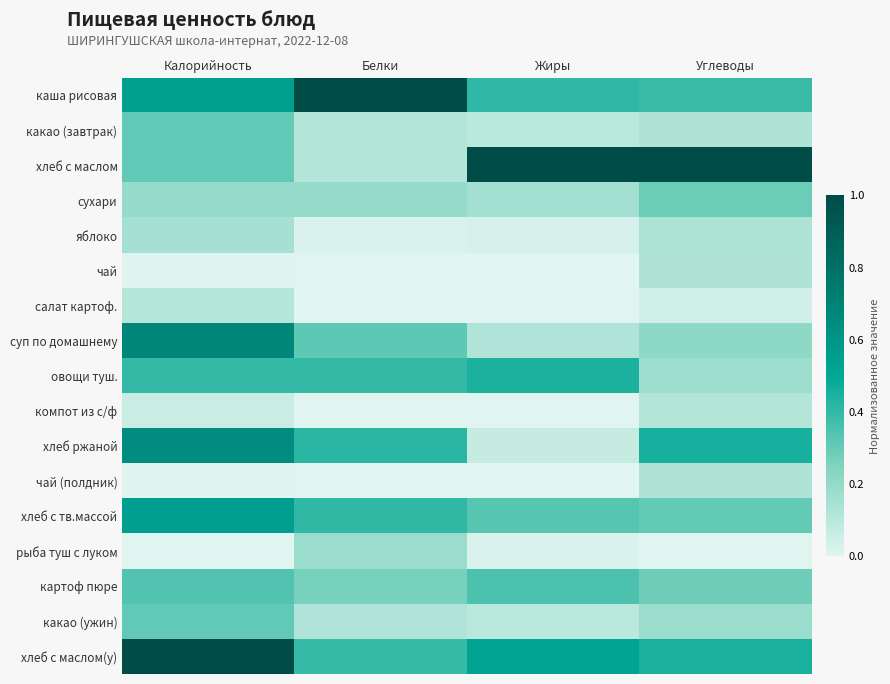

Reading right to left, what are all the values shown in this chart?

каша рисовая: Углеводы=0.4	Жиры=0.4	Белки=1.0	Калорийность=0.5
какао (завтрак): Углеводы=0.1	Жиры=0.1	Белки=0.1	Калорийность=0.3
хлеб с маслом: Углеводы=1.0	Жиры=1.0	Белки=0.1	Калорийность=0.3
сухари: Углеводы=0.3	Жиры=0.2	Белки=0.2	Калорийность=0.2
яблоко: Углеводы=0.1	Жиры=0.0	Белки=0.0	Калорийность=0.2
чай: Углеводы=0.1	Жиры=0.0	Белки=0.0	Калорийность=0.0
салат картоф.: Углеводы=0.0	Жиры=0.0	Белки=0.0	Калорийность=0.1
суп по домашнему: Углеводы=0.2	Жиры=0.1	Белки=0.3	Калорийность=0.7
овощи туш.: Углеводы=0.2	Жиры=0.4	Белки=0.4	Калорийность=0.4
компот из с/ф: Углеводы=0.1	Жиры=0.0	Белки=0.0	Калорийность=0.1
хлеб ржаной: Углеводы=0.5	Жиры=0.1	Белки=0.4	Калорийность=0.6
чай (полдник): Углеводы=0.1	Жиры=0.0	Белки=0.0	Калорийность=0.0
хлеб с тв.массой: Углеводы=0.3	Жиры=0.3	Белки=0.4	Калорийность=0.5
рыба туш с луком: Углеводы=0.0	Жиры=0.0	Белки=0.2	Калорийность=0.0
картоф пюре: Углеводы=0.3	Жиры=0.4	Белки=0.3	Калорийность=0.3
какао (ужин): Углеводы=0.2	Жиры=0.1	Белки=0.1	Калорийность=0.3
хлеб с маслом(у): Углеводы=0.5	Жиры=0.5	Белки=0.4	Калорийность=1.0